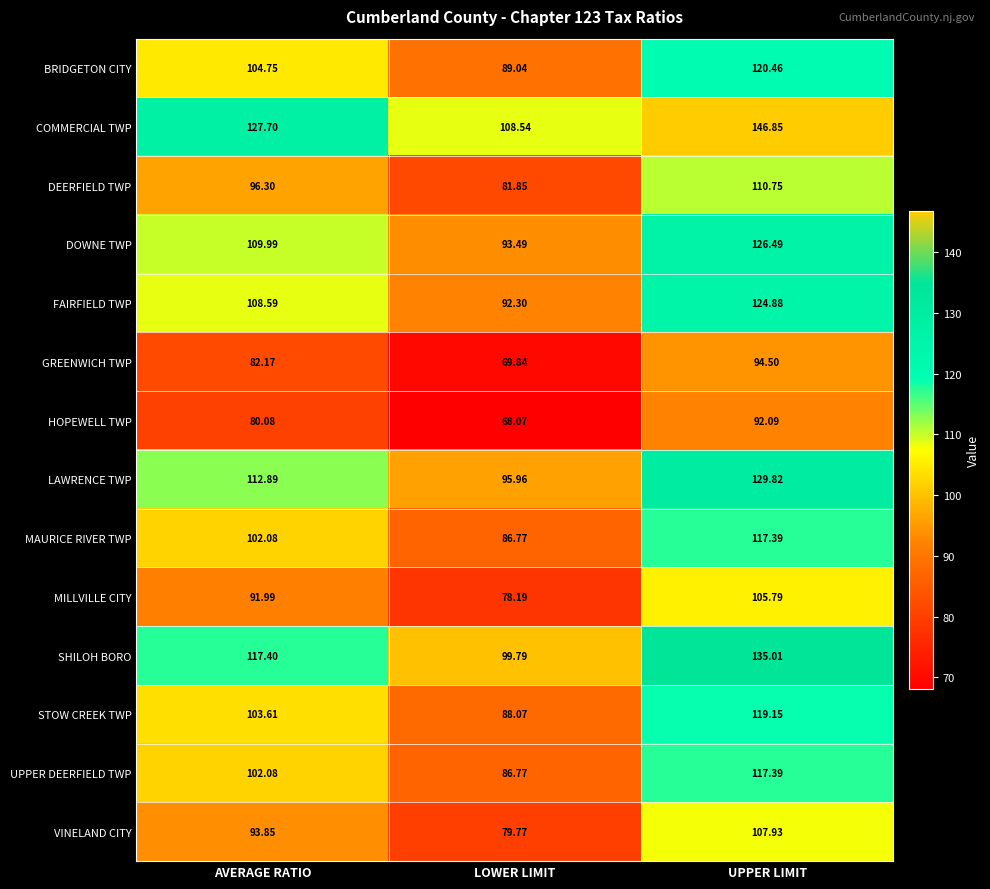

Where is DEERFIELD TWP nearest to the value 96?

AVERAGE RATIO